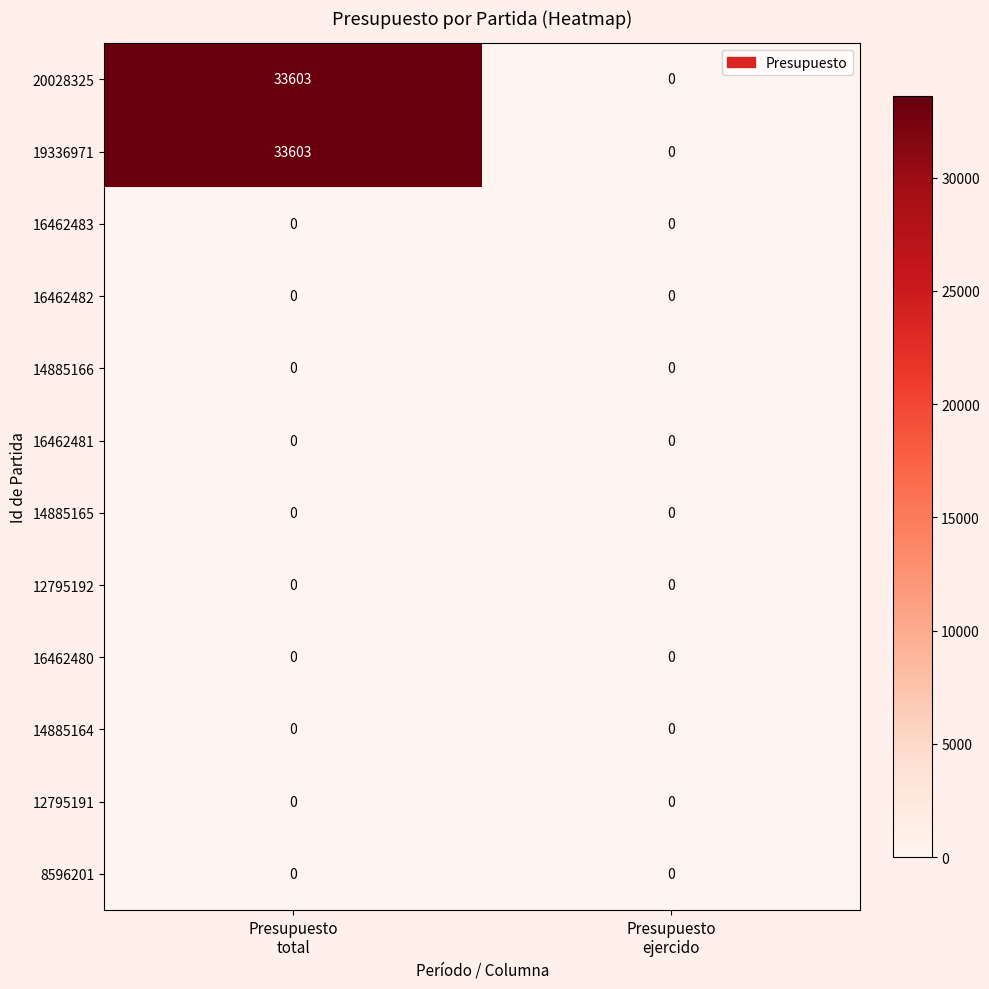

What is the maximum value shown in the chart?

33603